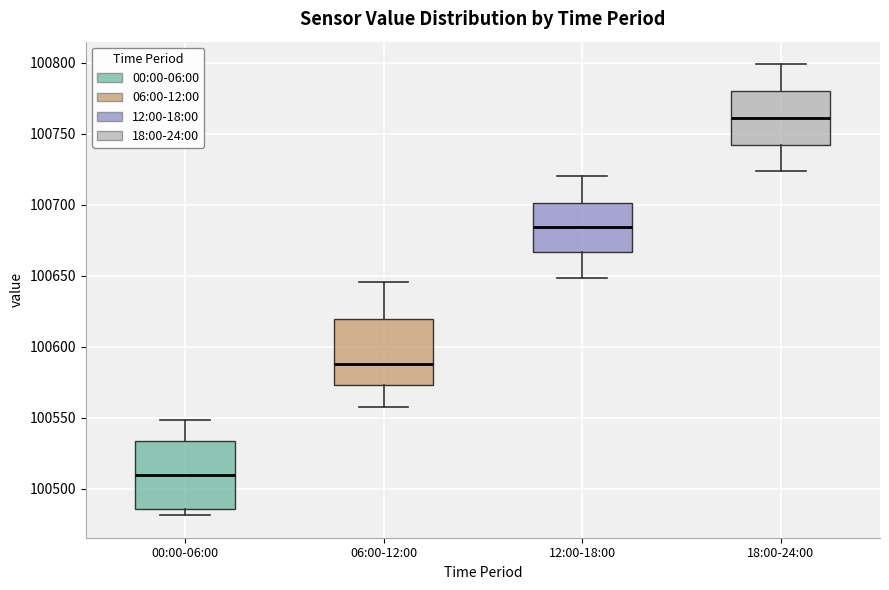

Reading left to right, read every box against the y-axis: the position of its median line, the range the box covers, and the ends of its whiskers. The values are not printed on the chart, so give them approximately, as read against the axis.

00:00-06:00: median 100510, box 100485 to 100535, whiskers 100480 to 100550
06:00-12:00: median 100590, box 100575 to 100620, whiskers 100555 to 100645
12:00-18:00: median 100685, box 100665 to 100700, whiskers 100650 to 100720
18:00-24:00: median 100760, box 100740 to 100780, whiskers 100725 to 100800